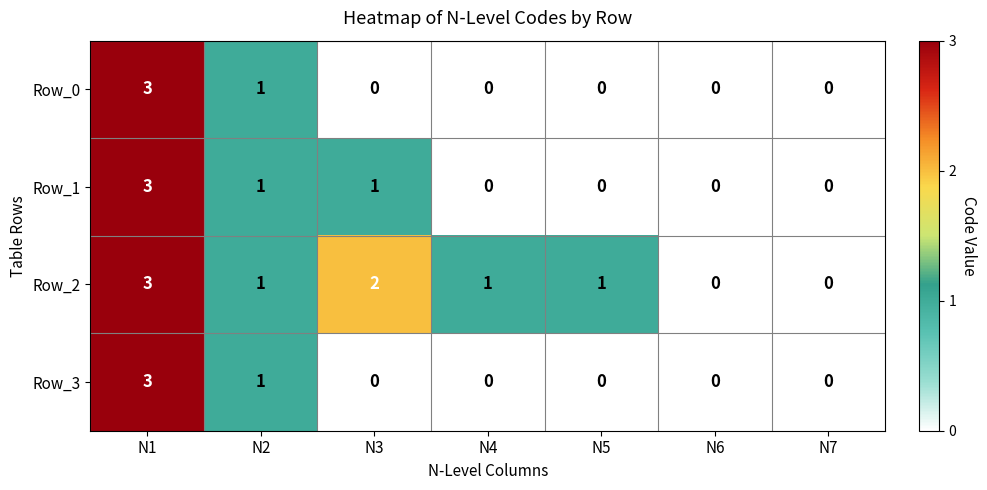

Which category has the highest value in the Row_0 series?

N1